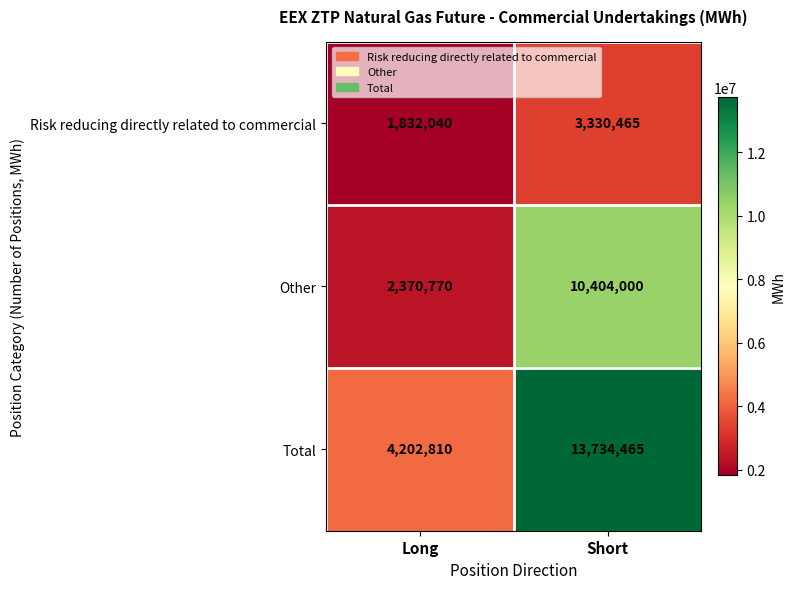

Where is Total nearest to the value 8968637?

Long